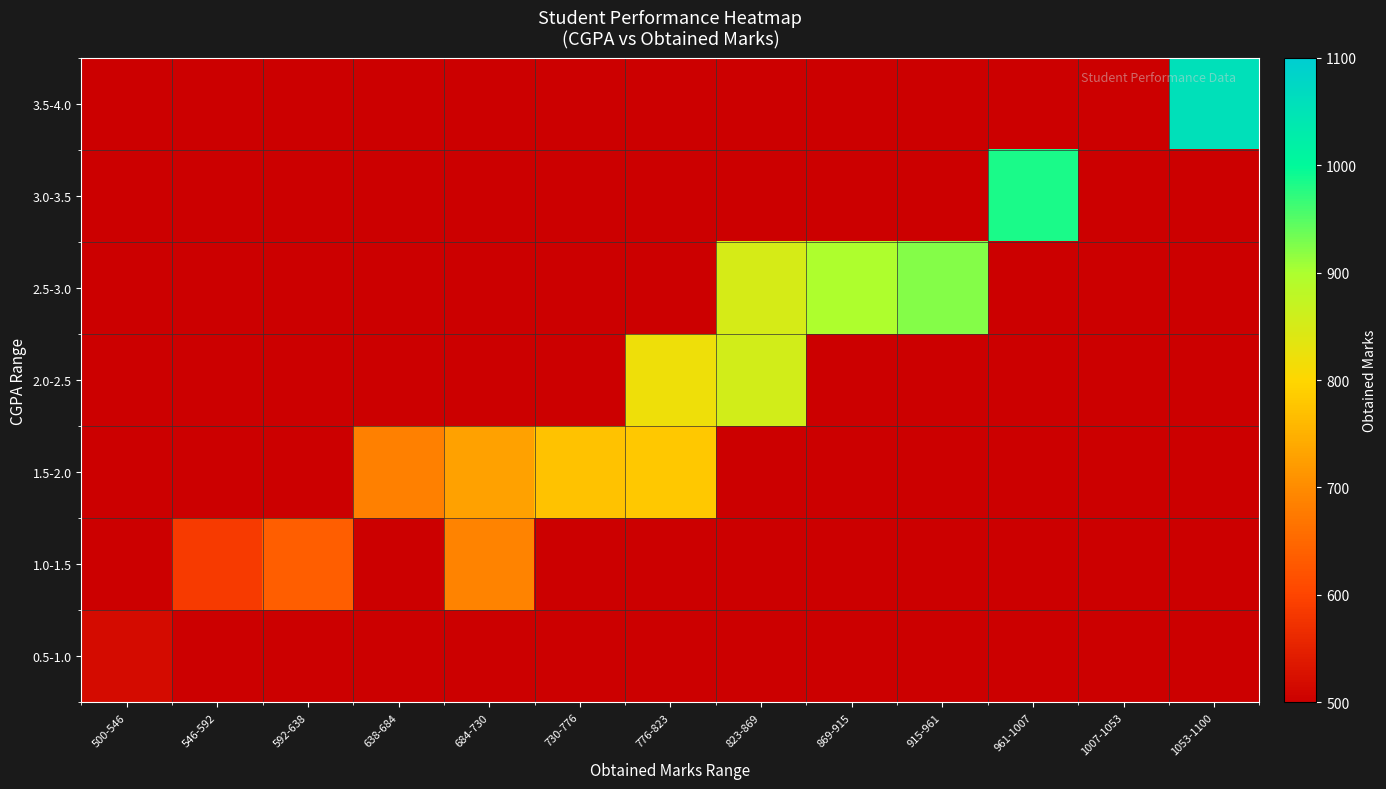

At how many categories does at least one series exceed 354?

12